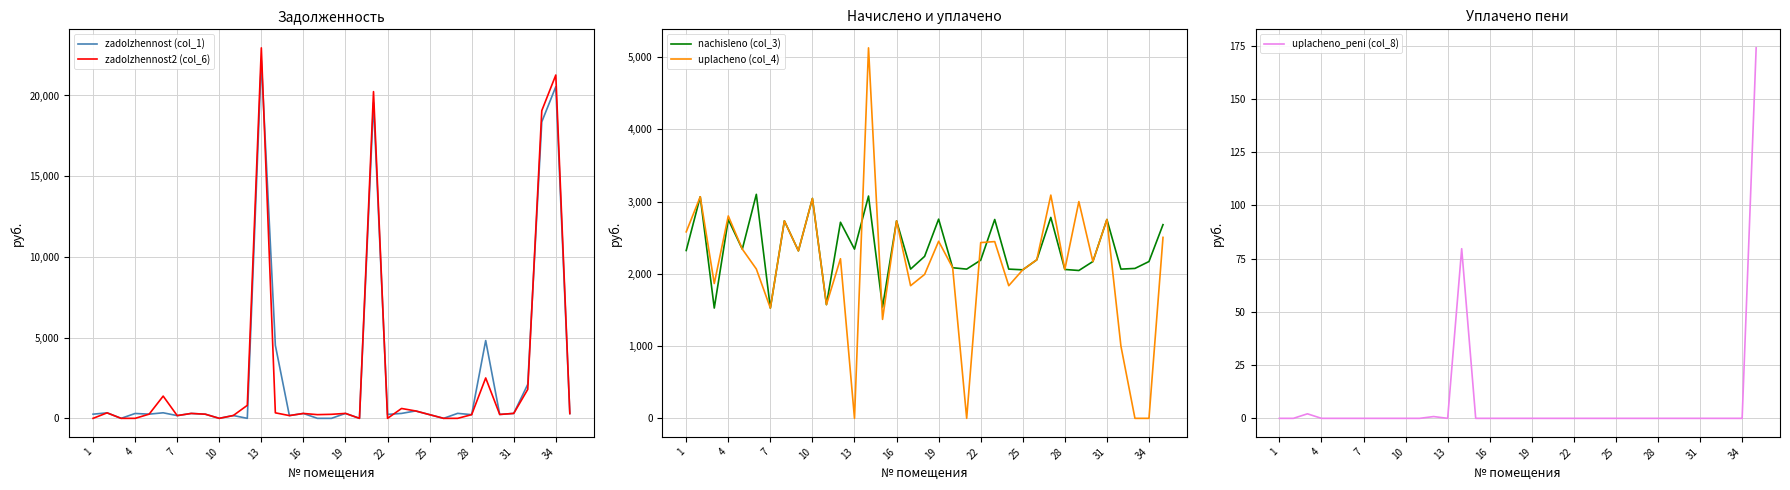

The value of uplacheno (col_4) at 7 is 2709.1. True or false?

False